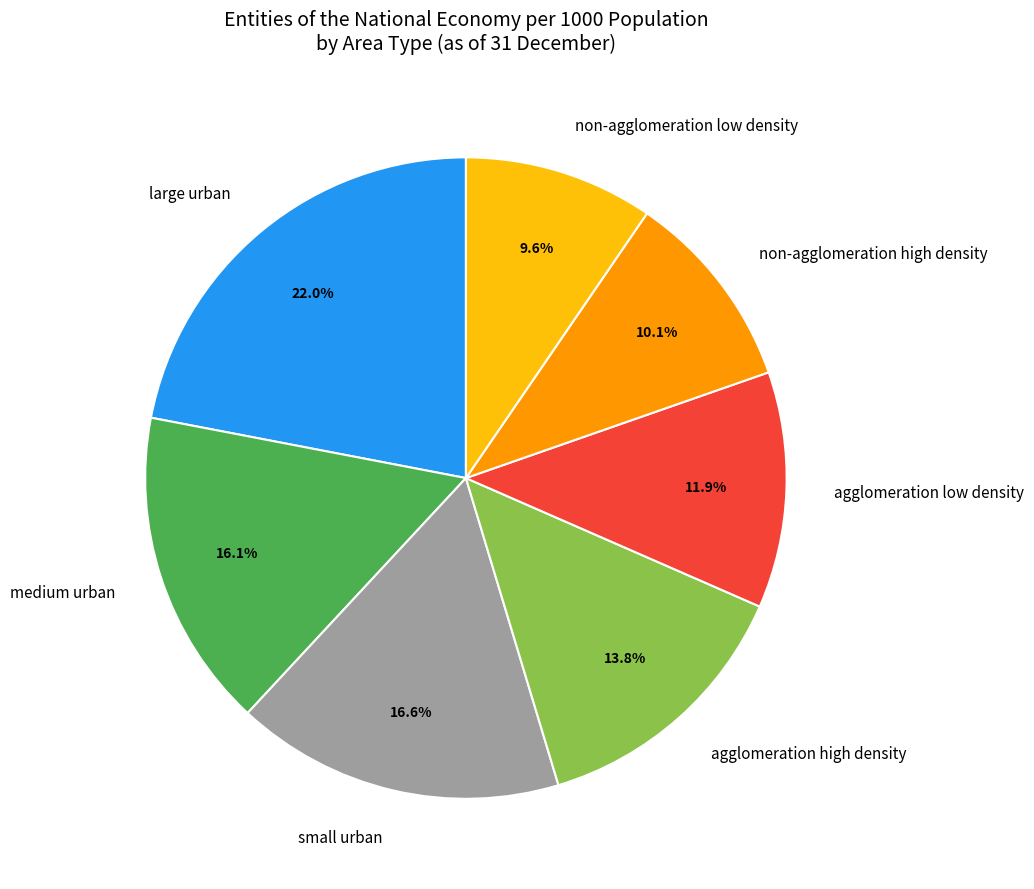

Approximately how many times larger is the value at agglomeration high density compared to non-agglomeration low density?

1.4